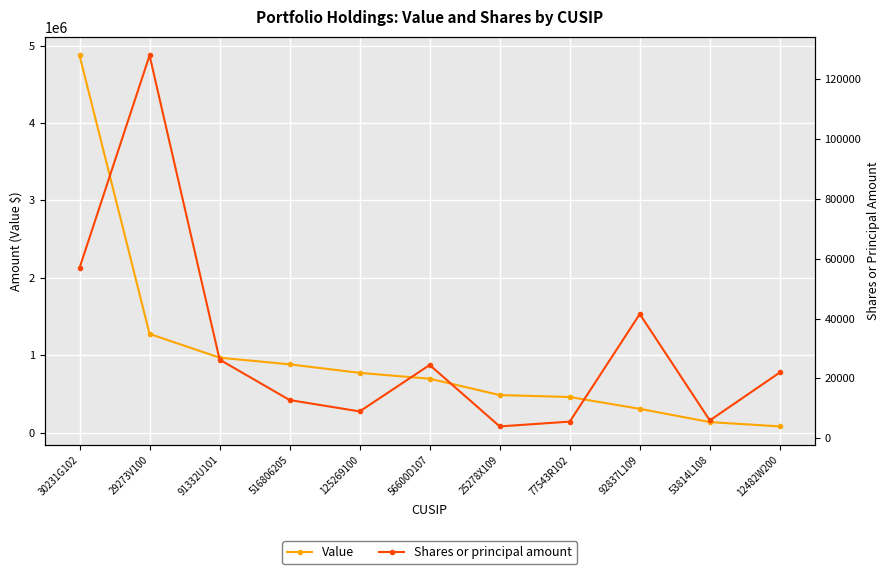

How many values in the Shares or principal amount series are below 22000?

5